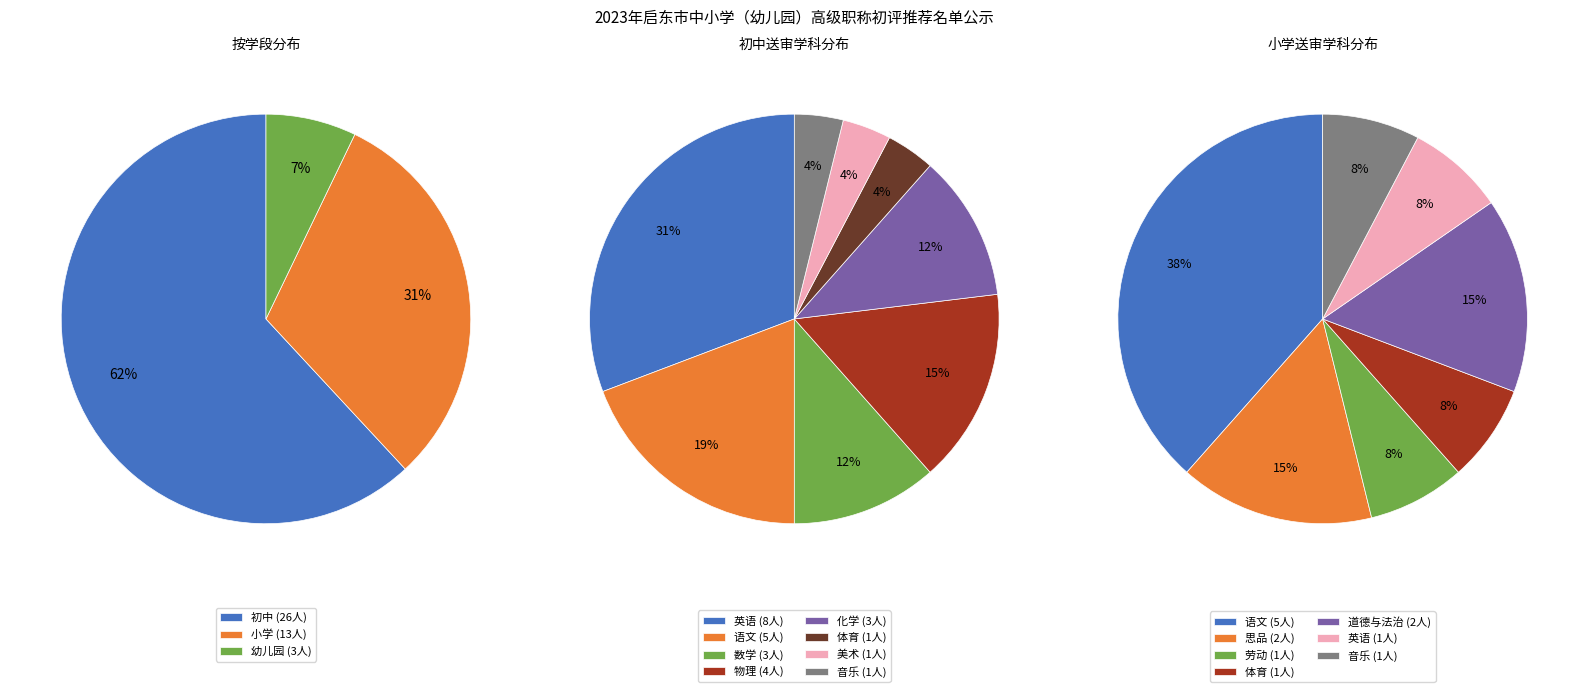

The 小学 slice represents 31% of the pie. True or false?

True